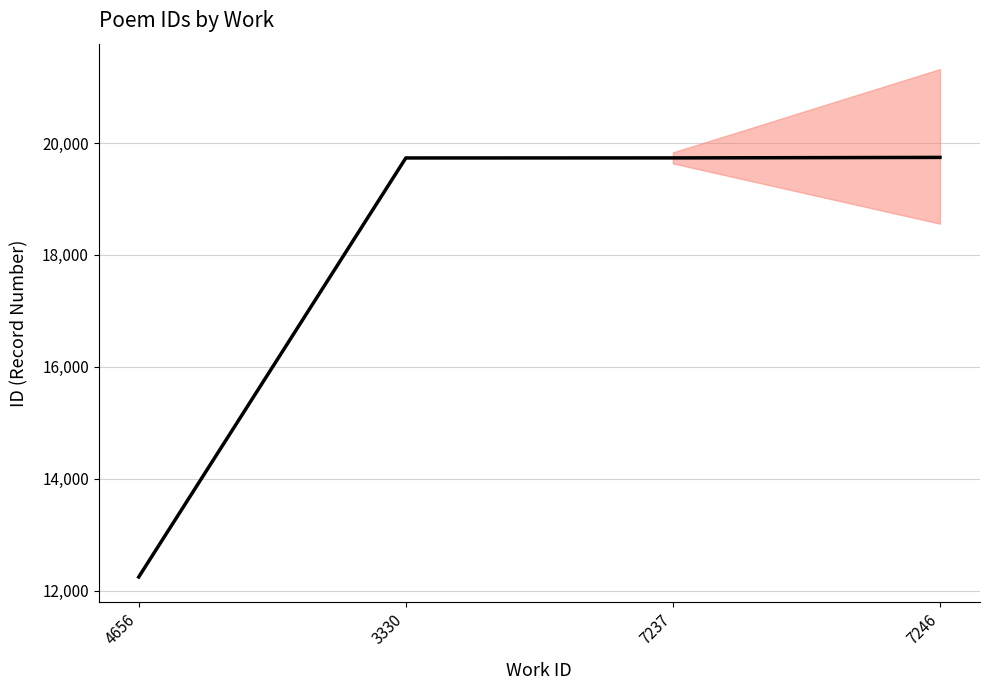

What value does the data have at 7246, to the nearest 50?

19750